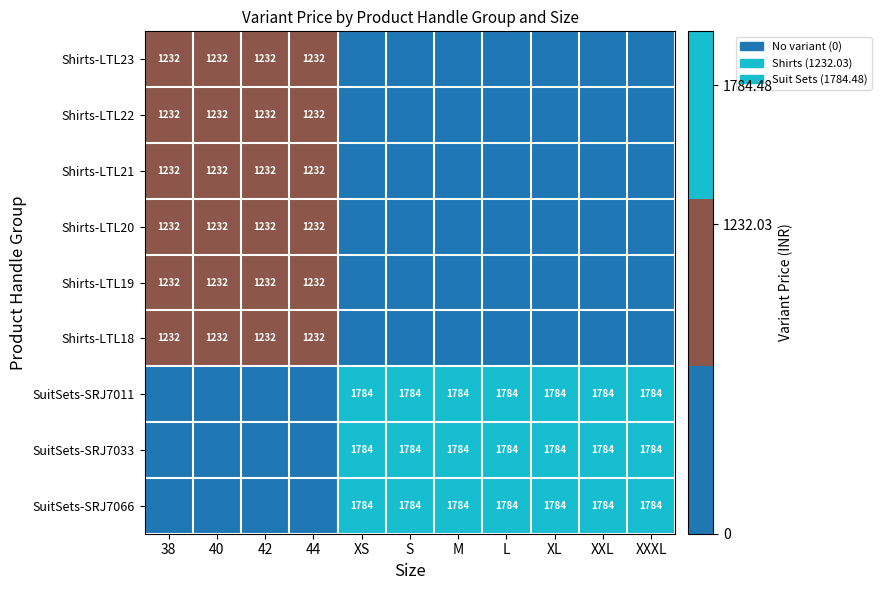

The value of Shirts-LTL21 at 38 is 2091. True or false?

False